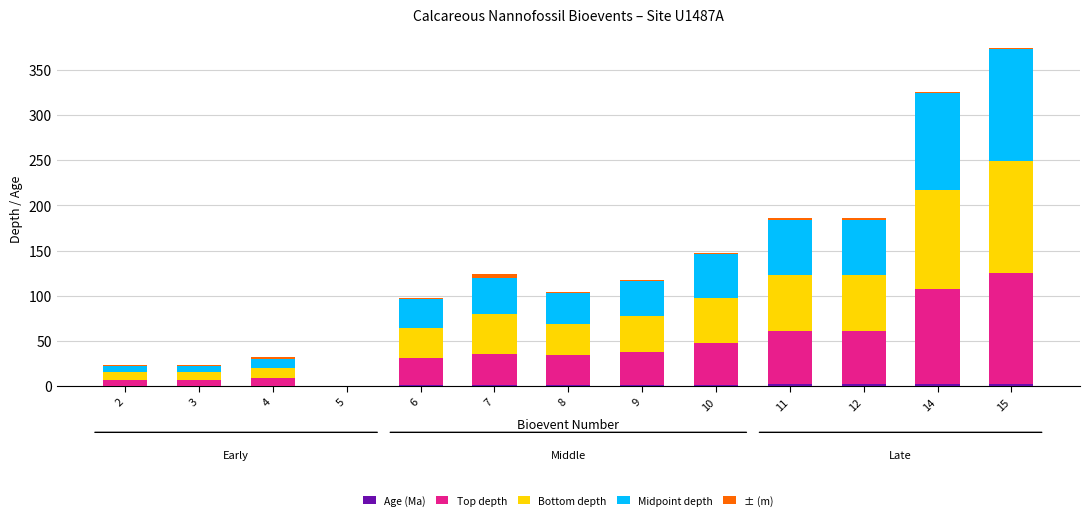

At which category is the sum across all series the highest?

15